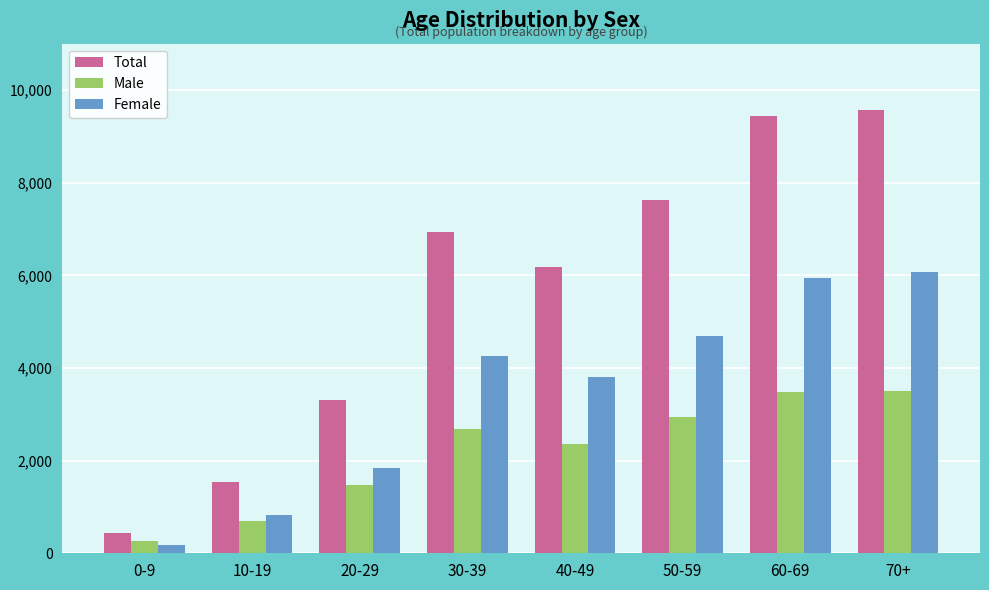

Where is Total nearest to the value 5007?

40-49